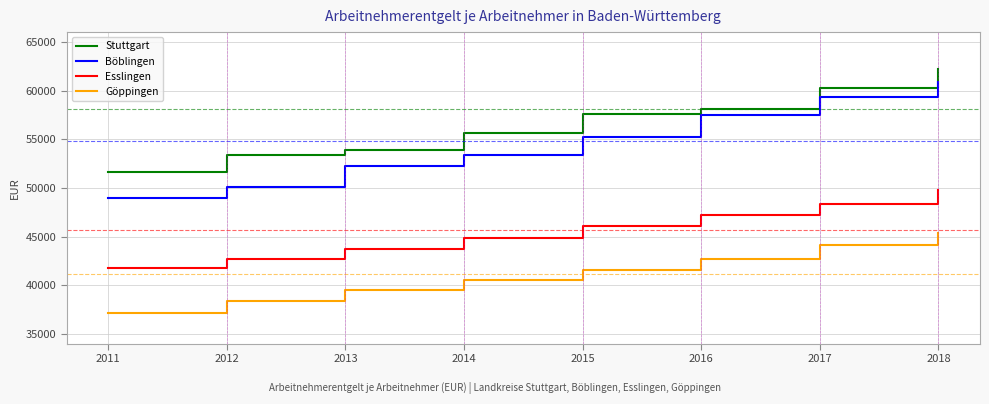

At which category does the chart reach its peak across all series?

2018